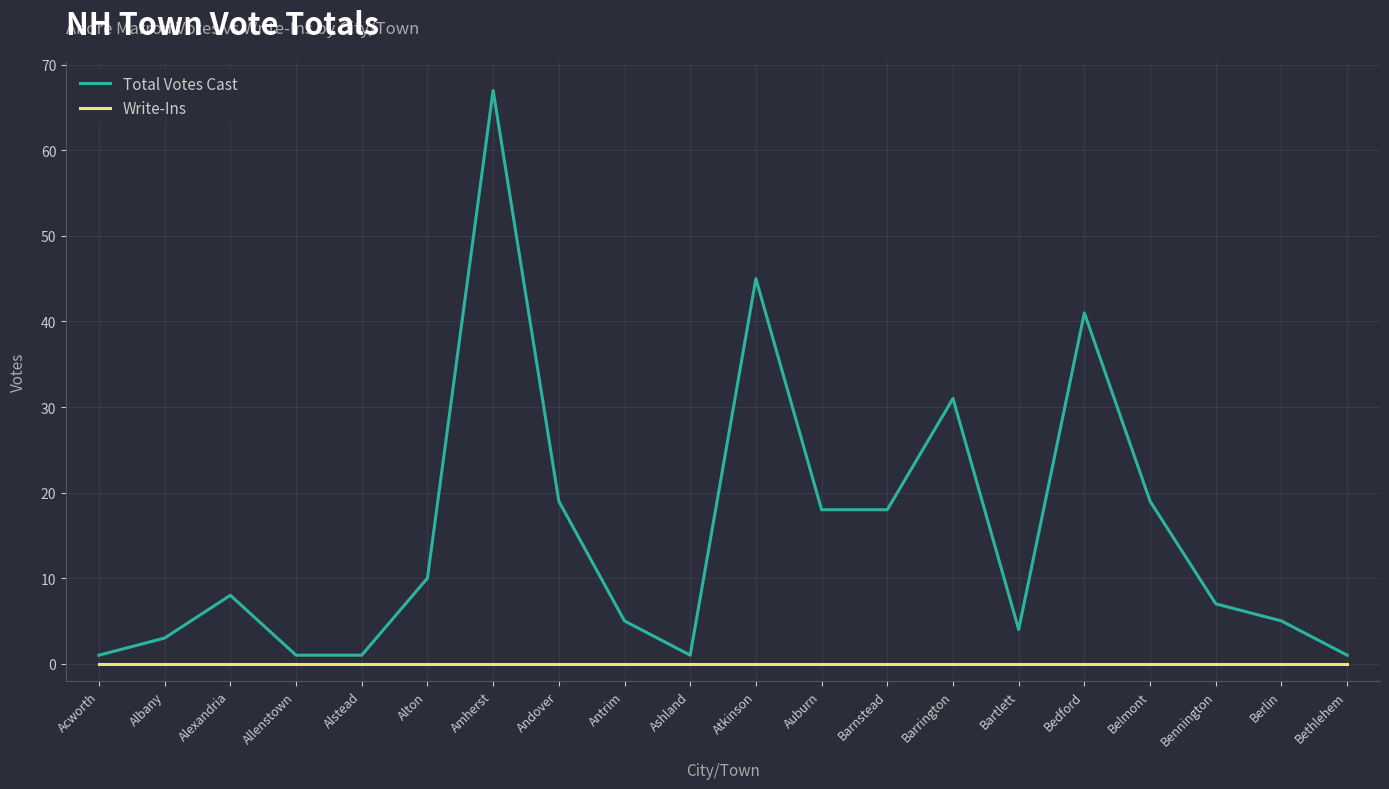

Is the value of Total Votes Cast at Auburn greater than the value of Write-Ins at Acworth?

Yes